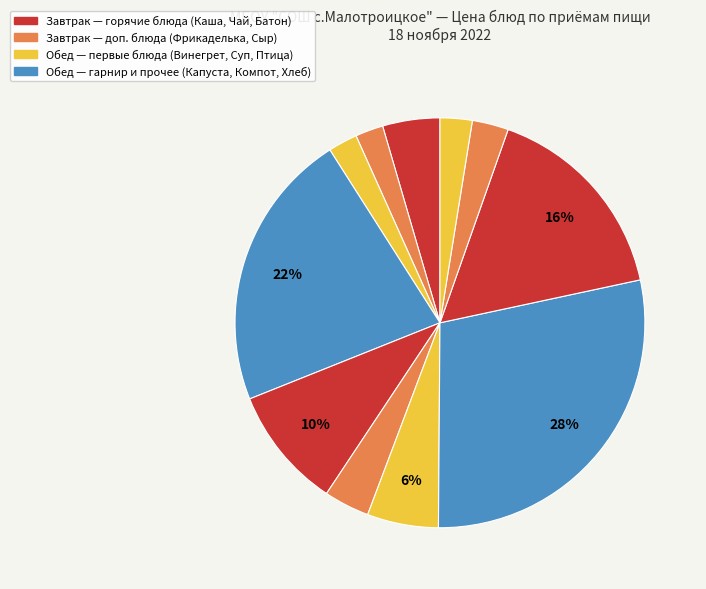

How many slices are in this pie chart?

11